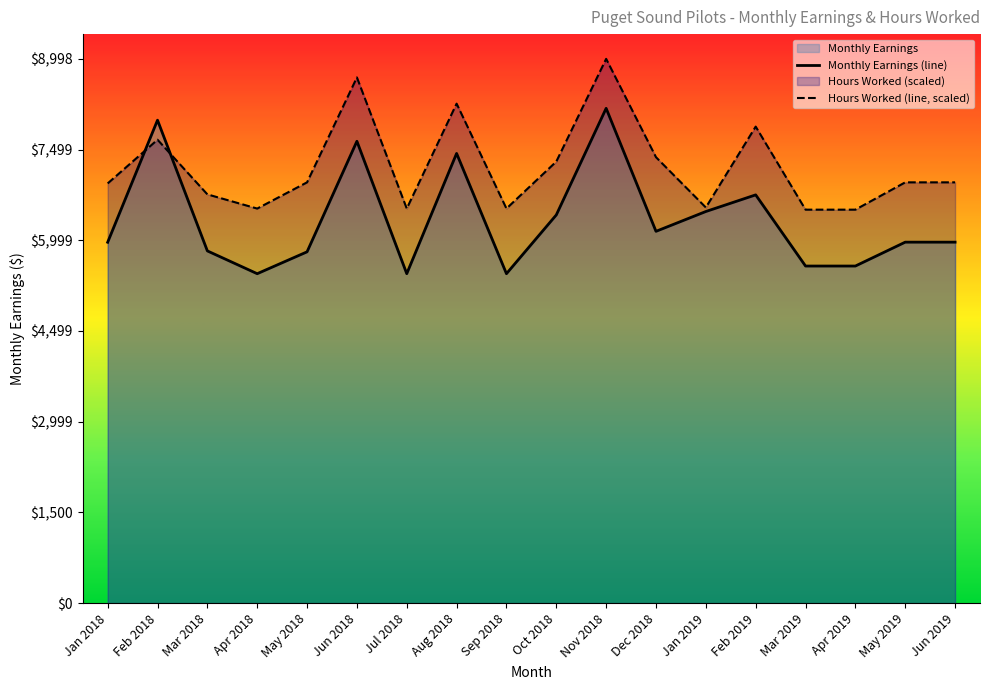

Reading left to right, transcribe all the data shown in this chart.

Monthly Earnings (line): Jan 2018=5965.7	Feb 2018=7984.5	Mar 2018=5822.8	Apr 2018=5446.0	May 2018=5807.6	Jun 2018=7635.7	Jul 2018=5446.0	Aug 2018=7434.6	Sep 2018=5446.0	Oct 2018=6417.7	Nov 2018=8180.3	Dec 2018=6146.5	Jan 2019=6474.2	Feb 2019=6749.3	Mar 2019=5572.8	Apr 2019=5572.8	May 2019=5967.5	Jun 2019=5967.5
Hours Worked (line, scaled): Jan 2018=6938.5	Feb 2018=7661.2	Mar 2018=6757.8	Apr 2018=6522.9	May 2018=6956.5	Jun 2018=8691.2	Jul 2018=6522.9	Aug 2018=8257.5	Sep 2018=6522.9	Oct 2018=7299.9	Nov 2018=8998.3	Dec 2018=7372.1	Jan 2019=6541.0	Feb 2019=7878.1	Mar 2019=6504.8	Apr 2019=6504.8	May 2019=6956.5	Jun 2019=6956.5